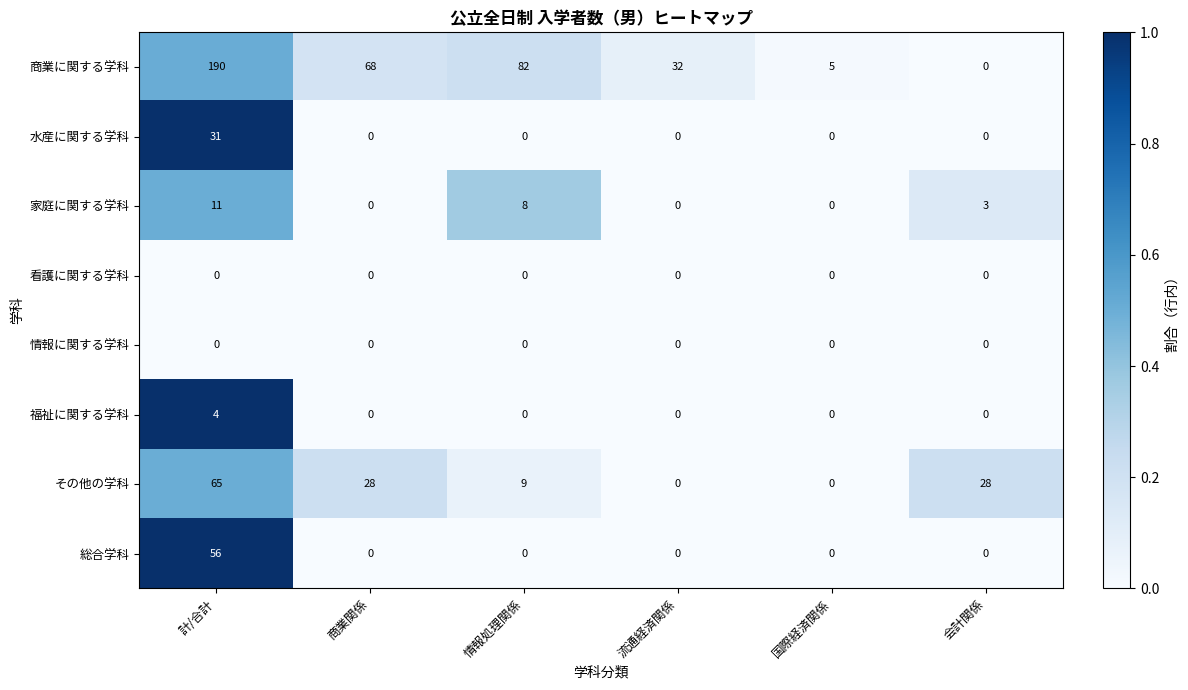

Where does the その他の学科 series first go above 28?

計/合計